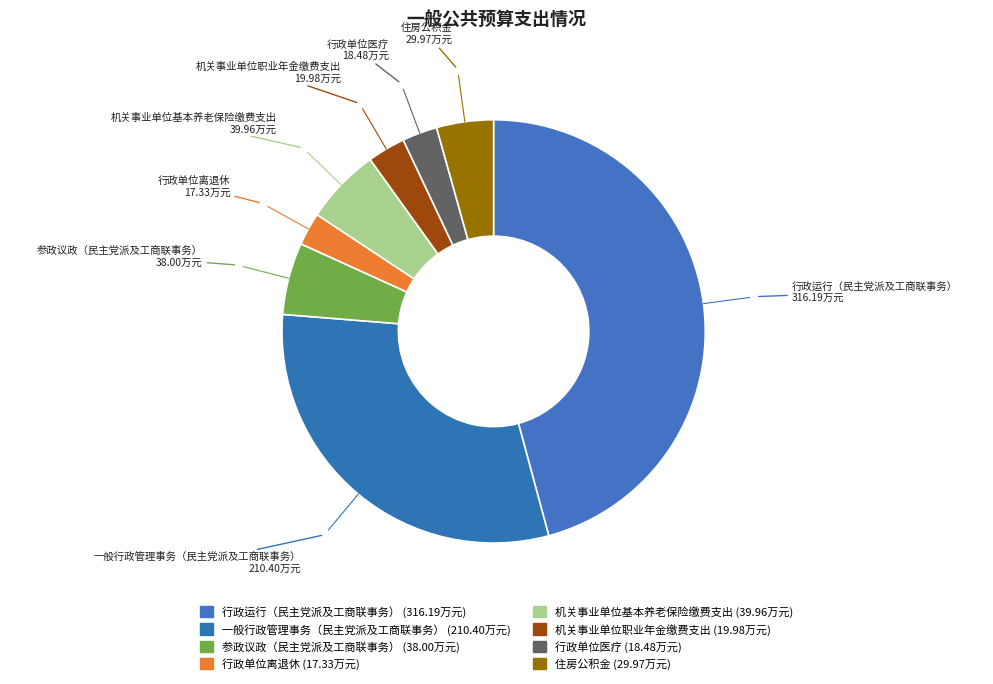

Do 行政单位离退休 and 行政单位医疗 together represent more than half of the pie?

No